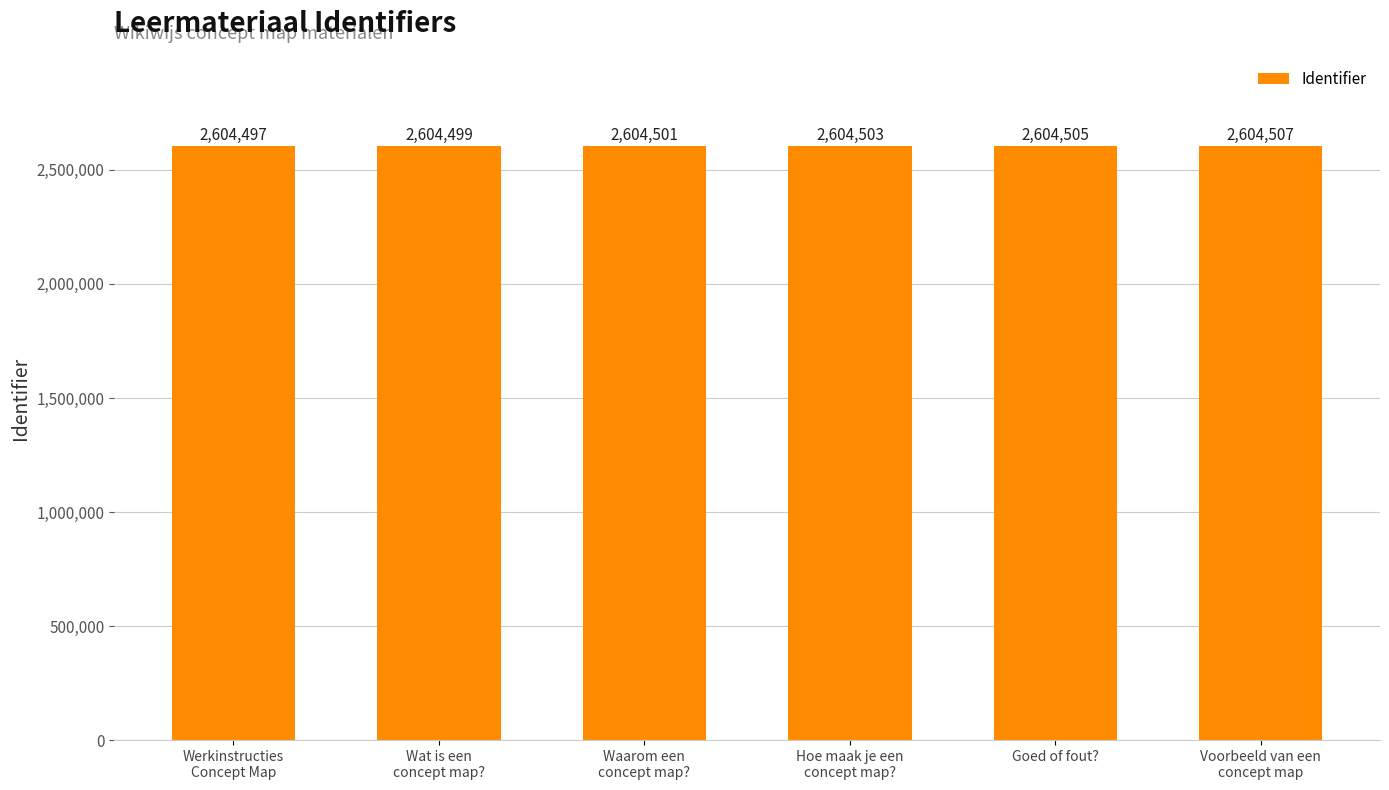

Reading left to right, extract all data points from this chart.

2604497	2604499	2604501	2604503	2604505	2604507